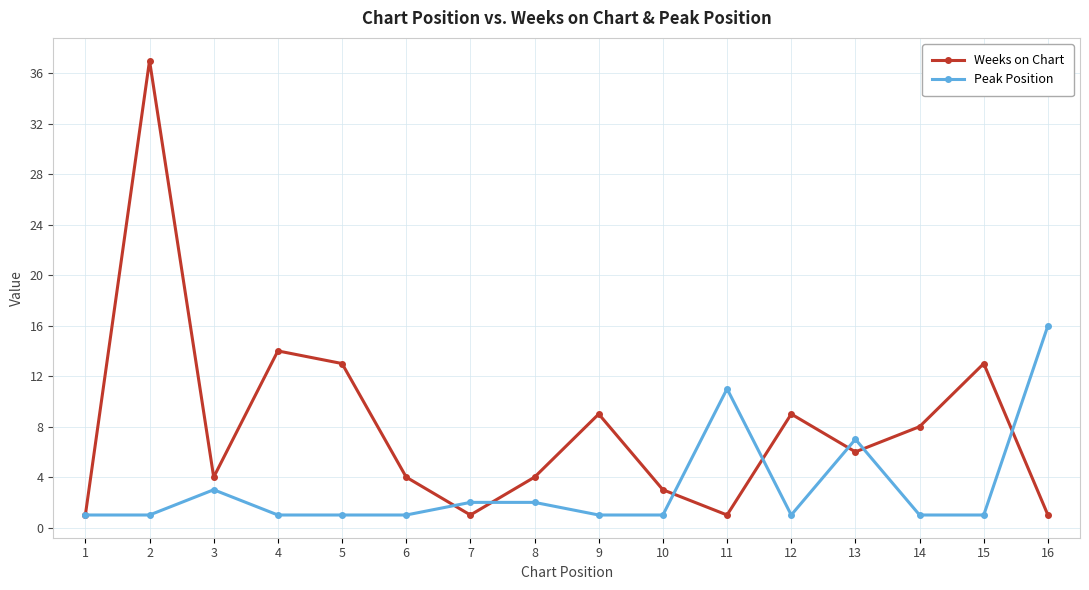

True or false: Peak Position and Weeks on Chart intersect in this chart.

True